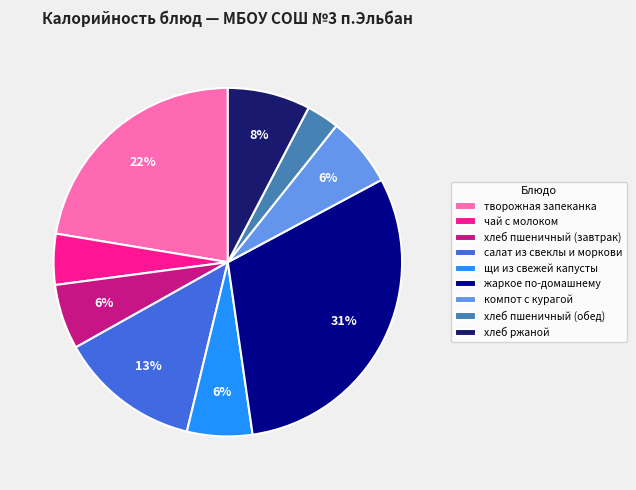

How many slices are in this pie chart?

9